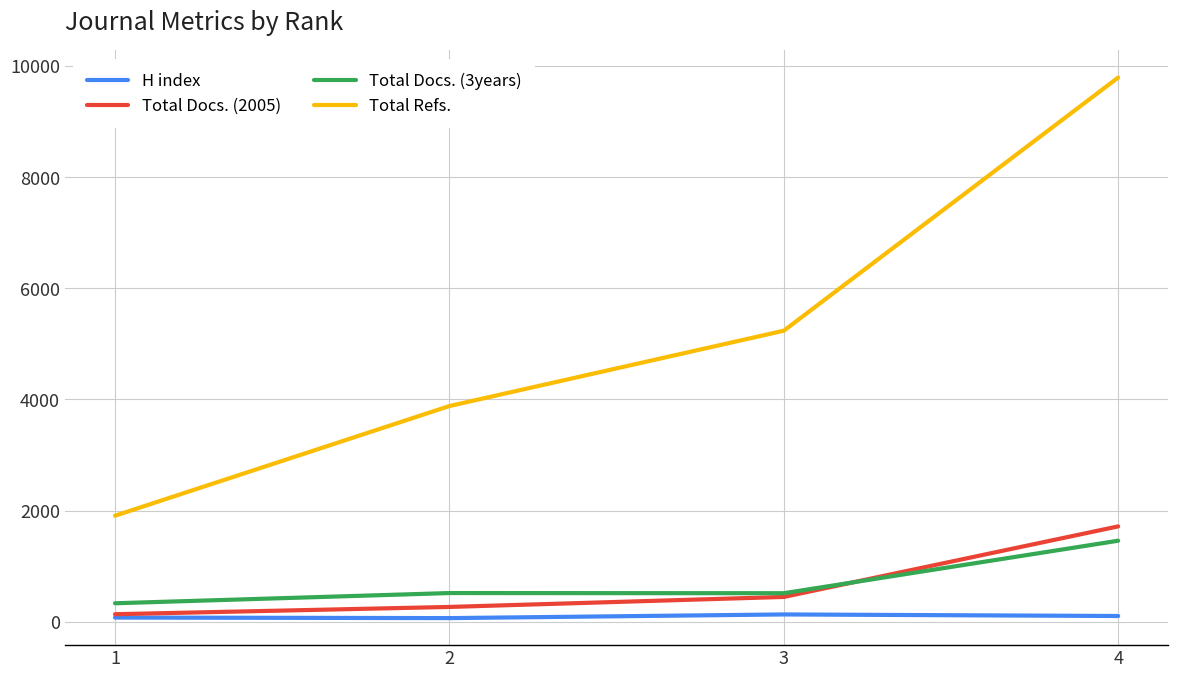

What is the total value across all series at 3?

6324